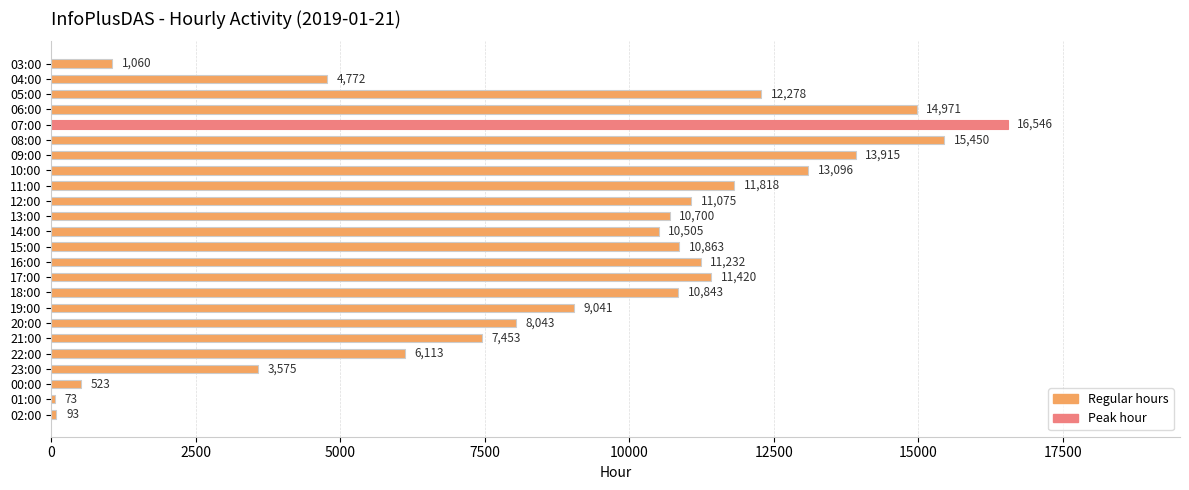

What is the difference between the second highest and minimum values?

15377